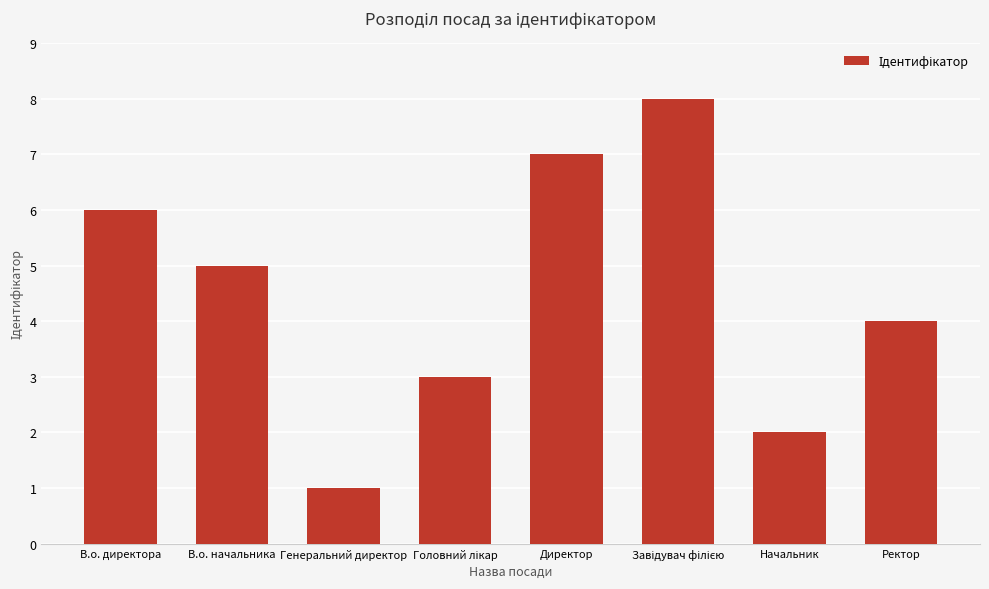

What is the difference between the second highest and second lowest values?

5